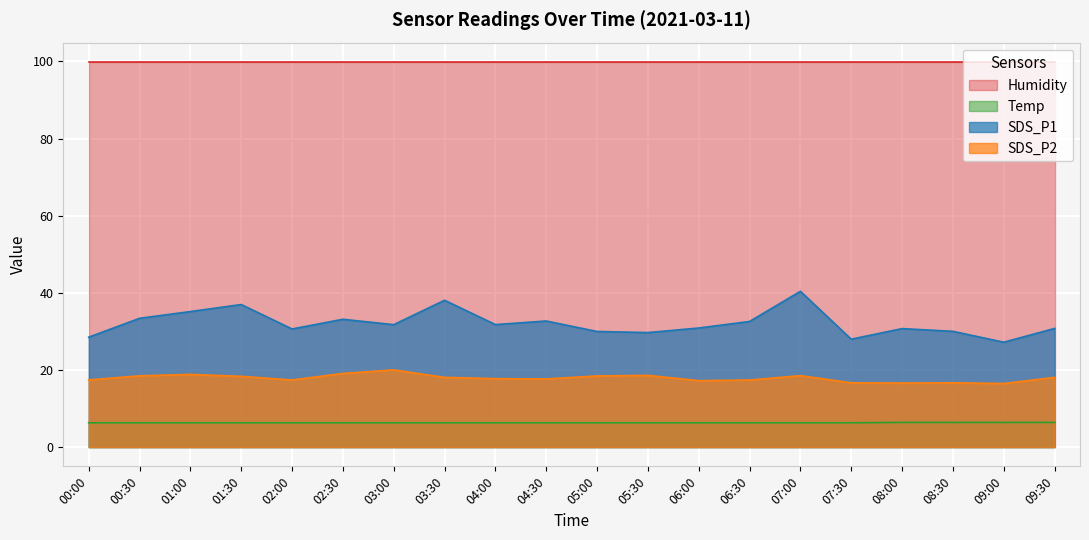

What is the maximum value for Temp?

6.4